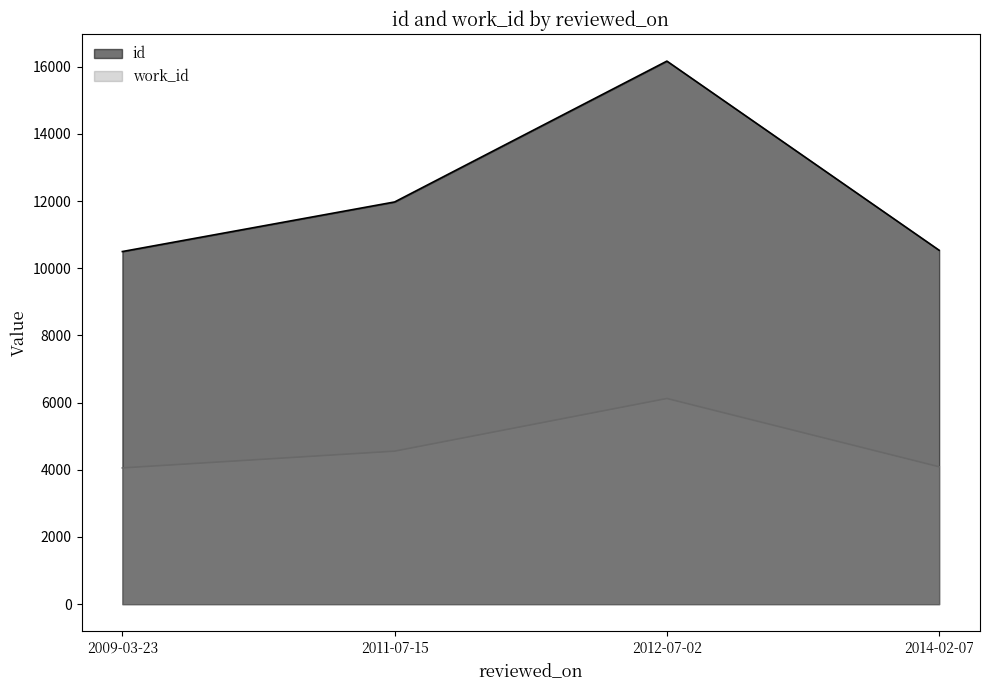

Rank the series by their maximum value, from lowest to highest.

work_id, id